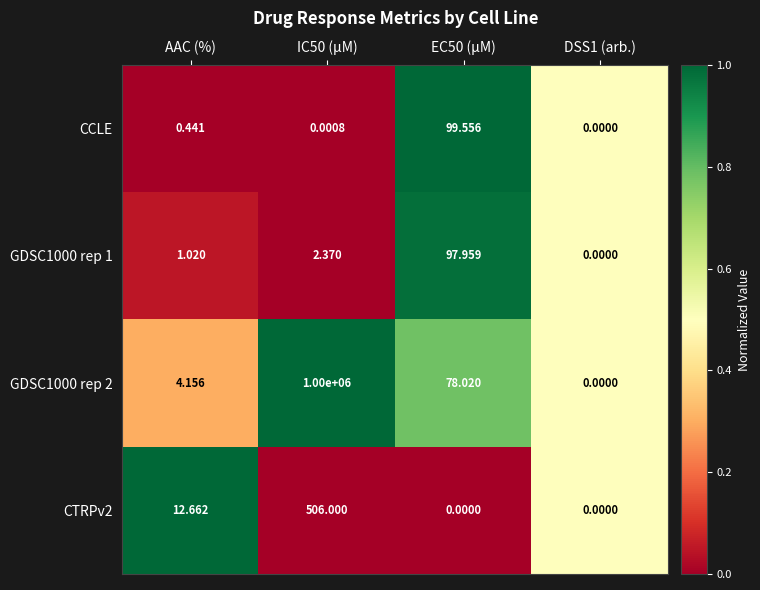

At AAC (%), list the series in order from smallest to largest.

CCLE, GDSC1000 rep 1, GDSC1000 rep 2, CTRPv2